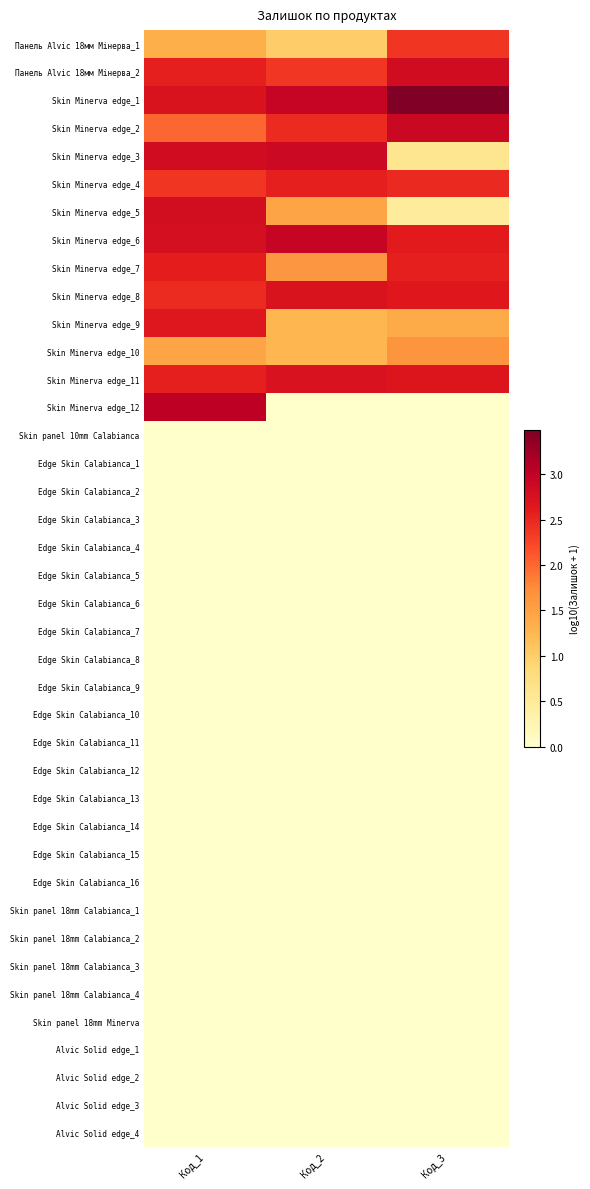

Rank the series by their maximum value, from lowest to highest.

Skin panel 10mm Calabianca, Edge Skin Calabianca_1, Edge Skin Calabianca_2, Edge Skin Calabianca_3, Edge Skin Calabianca_4, Edge Skin Calabianca_5, Edge Skin Calabianca_6, Edge Skin Calabianca_7, Edge Skin Calabianca_8, Edge Skin Calabianca_9, Edge Skin Calabianca_10, Edge Skin Calabianca_11, Edge Skin Calabianca_12, Edge Skin Calabianca_13, Edge Skin Calabianca_14, Edge Skin Calabianca_15, Edge Skin Calabianca_16, Skin panel 18mm Calabianca_1, Skin panel 18mm Calabianca_2, Skin panel 18mm Calabianca_3, Skin panel 18mm Calabianca_4, Skin panel 18mm Minerva, Alvic Solid edge_1, Alvic Solid edge_2, Alvic Solid edge_3, Alvic Solid edge_4, Skin Minerva edge_10, Панель Alvic 18мм Мінерва_1, Skin Minerva edge_4, Skin Minerva edge_7, Skin Minerva edge_9, Skin Minerva edge_8, Skin Minerva edge_11, Skin Minerva edge_5, Панель Alvic 18мм Мінерва_2, Skin Minerva edge_3, Skin Minerva edge_2, Skin Minerva edge_6, Skin Minerva edge_12, Skin Minerva edge_1